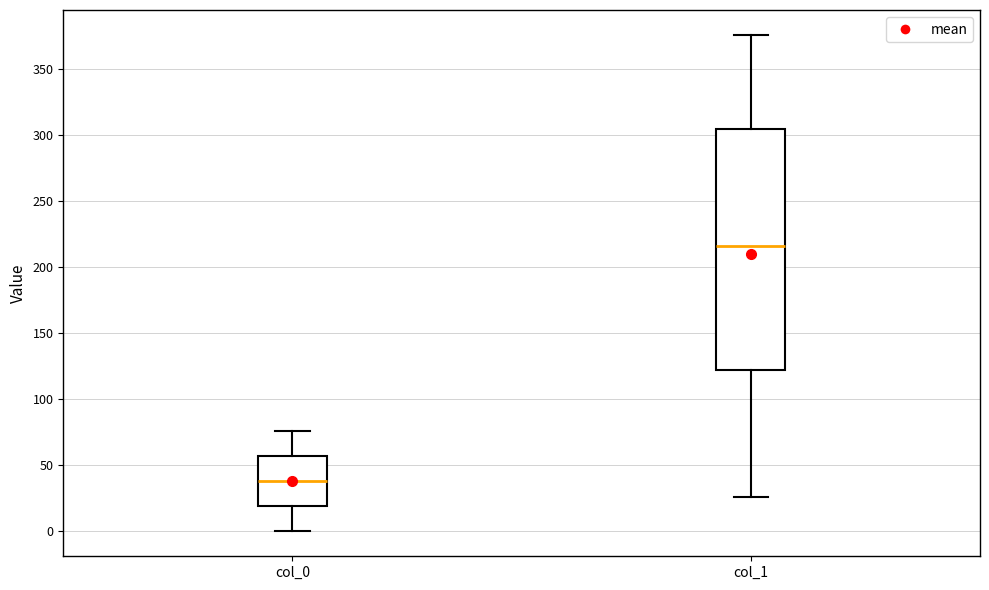

Reading left to right, transcribe this box plot: for each box, give where its median line is, the range the box spans, and where its two whiskers end, as read against the y-axis. The values are not printed on the chart, so give them approximately, as read against the axis.

col_0: median 40, box 20 to 55, whiskers 0 to 75
col_1: median 215, box 120 to 305, whiskers 25 to 375